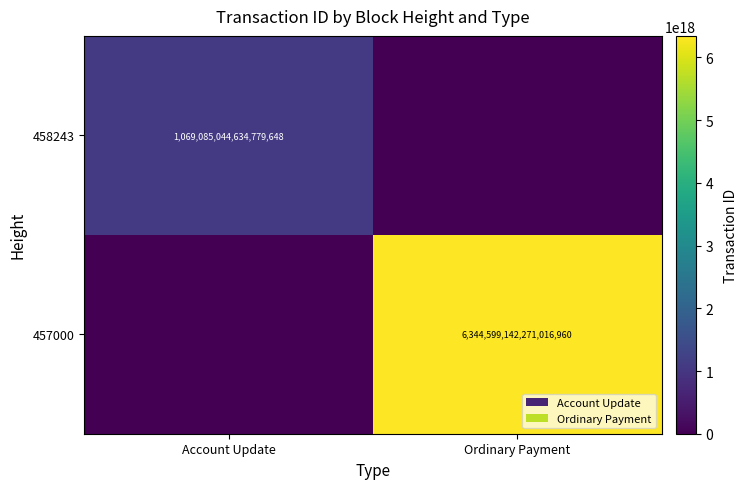

Is it true that 457000 equals 2052154922911791616 at Ordinary Payment?

False